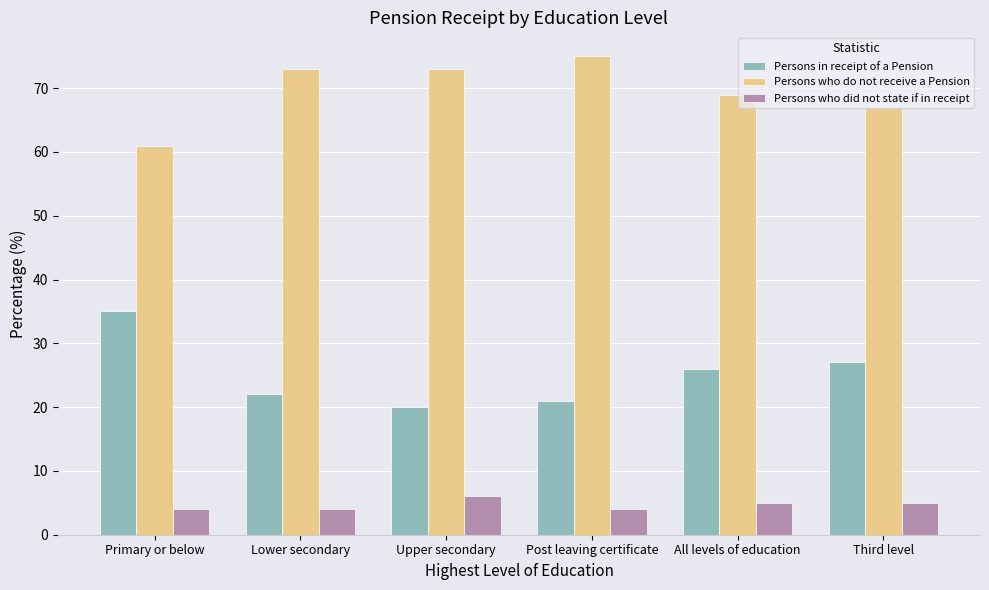

What is the total value across all series at Primary or below?

100